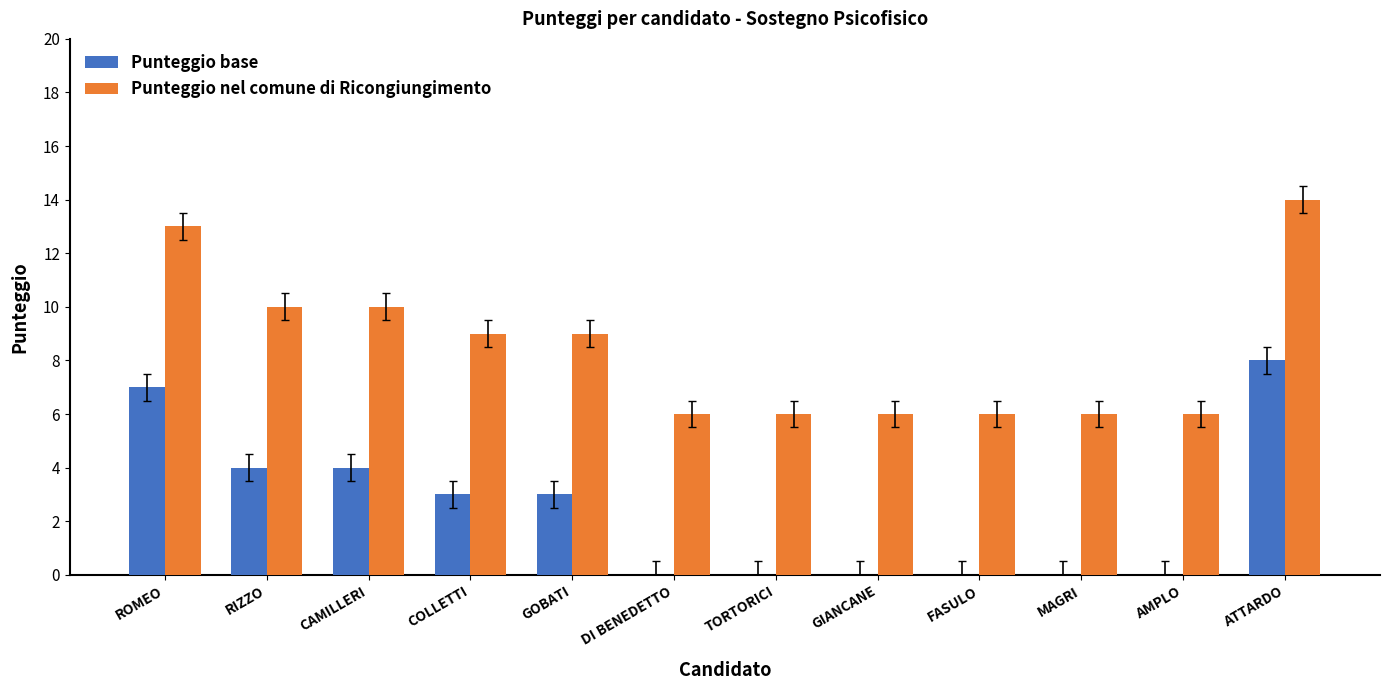

Which series has the largest total across all categories?

Punteggio nel comune di Ricongiungimento